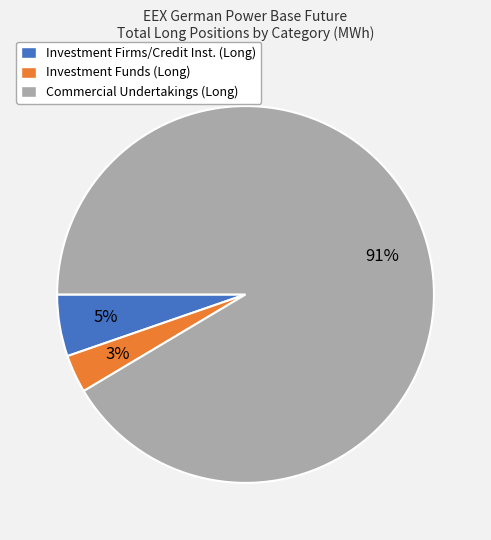

Count the number of slices in the pie.

3